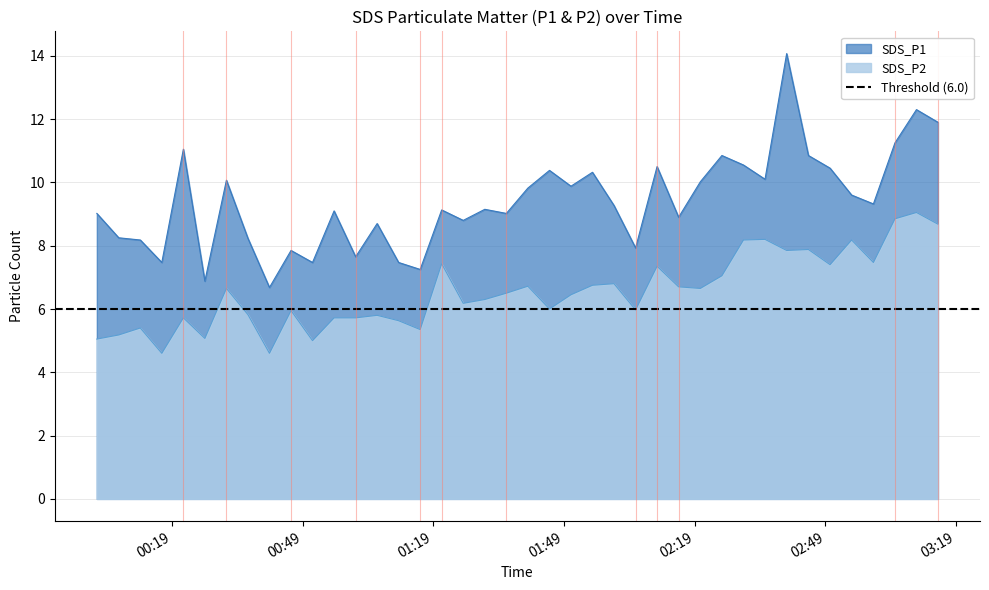

Reading right to left, transcribe all the data shown in this chart.

SDS_P1: 2021/06/20 03:14:50=11.9	2021/06/20 03:09:54=12.3	2021/06/20 03:04:58=11.2	2021/06/20 03:00:01=9.3	2021/06/20 02:55:01=9.6	2021/06/20 02:50:04=10.4	2021/06/20 02:45:06=10.8	2021/06/20 02:40:06=14.1	2021/06/20 02:35:08=10.1	2021/06/20 02:30:11=10.6	2021/06/20 02:25:14=10.8	2021/06/20 02:20:17=10.0	2021/06/20 02:15:18=8.9	2021/06/20 02:10:21=10.5	2021/06/20 02:05:25=7.9	2021/06/20 02:00:28=9.3	2021/06/20 01:55:31=10.3	2021/06/20 01:50:35=9.9	2021/06/20 01:45:39=10.4	2021/06/20 01:40:41=9.8	2021/06/20 01:35:45=9.0	2021/06/20 01:30:48=9.2	2021/06/20 01:25:51=8.8	2021/06/20 01:20:54=9.1	2021/06/20 01:15:58=7.2	2021/06/20 01:11:01=7.5	2021/06/20 01:06:05=8.7	2021/06/20 01:01:09=7.7	2021/06/20 00:56:12=9.1	2021/06/20 00:51:15=7.5	2021/06/20 00:46:19=7.8	2021/06/20 00:41:22=6.7	2021/06/20 00:36:26=8.2	2021/06/20 00:31:29=10.1	2021/06/20 00:26:32=6.9	2021/06/20 00:21:36=11.1	2021/06/20 00:16:39=7.5	2021/06/20 00:11:43=8.2	2021/06/20 00:06:46=8.2	2021/06/20 00:01:44=9.0
SDS_P2: 2021/06/20 03:14:50=8.7	2021/06/20 03:09:54=9.1	2021/06/20 03:04:58=8.8	2021/06/20 03:00:01=7.5	2021/06/20 02:55:01=8.2	2021/06/20 02:50:04=7.4	2021/06/20 02:45:06=7.9	2021/06/20 02:40:06=7.8	2021/06/20 02:35:08=8.2	2021/06/20 02:30:11=8.2	2021/06/20 02:25:14=7.0	2021/06/20 02:20:17=6.7	2021/06/20 02:15:18=6.7	2021/06/20 02:10:21=7.3	2021/06/20 02:05:25=6.0	2021/06/20 02:00:28=6.8	2021/06/20 01:55:31=6.8	2021/06/20 01:50:35=6.5	2021/06/20 01:45:39=6.0	2021/06/20 01:40:41=6.7	2021/06/20 01:35:45=6.5	2021/06/20 01:30:48=6.3	2021/06/20 01:25:51=6.2	2021/06/20 01:20:54=7.4	2021/06/20 01:15:58=5.3	2021/06/20 01:11:01=5.6	2021/06/20 01:06:05=5.8	2021/06/20 01:01:09=5.7	2021/06/20 00:56:12=5.7	2021/06/20 00:51:15=5.0	2021/06/20 00:46:19=6.0	2021/06/20 00:41:22=4.6	2021/06/20 00:36:26=5.8	2021/06/20 00:31:29=6.7	2021/06/20 00:26:32=5.1	2021/06/20 00:21:36=5.7	2021/06/20 00:16:39=4.6	2021/06/20 00:11:43=5.4	2021/06/20 00:06:46=5.2	2021/06/20 00:01:44=5.0